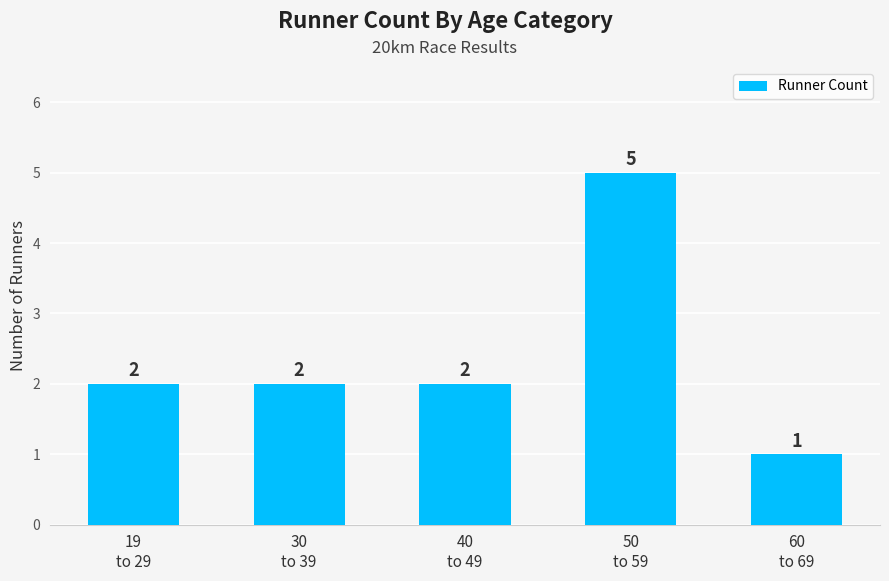

What is the maximum value shown in the chart?

5